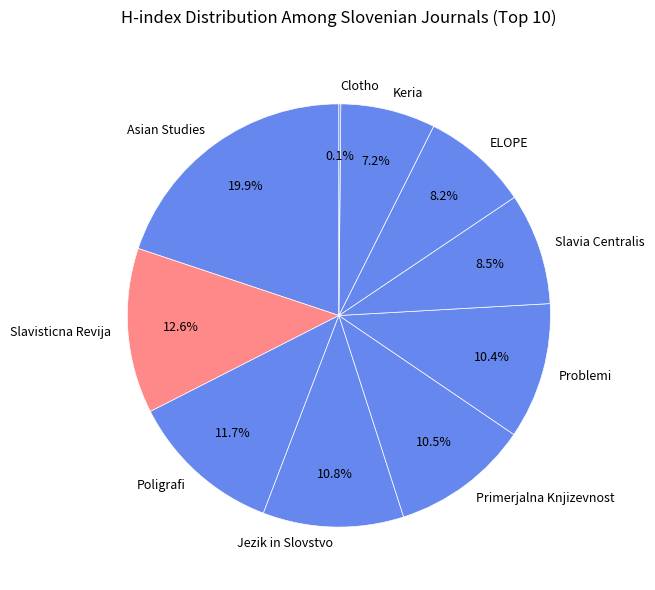

What is the largest slice in the pie chart?

Asian Studies